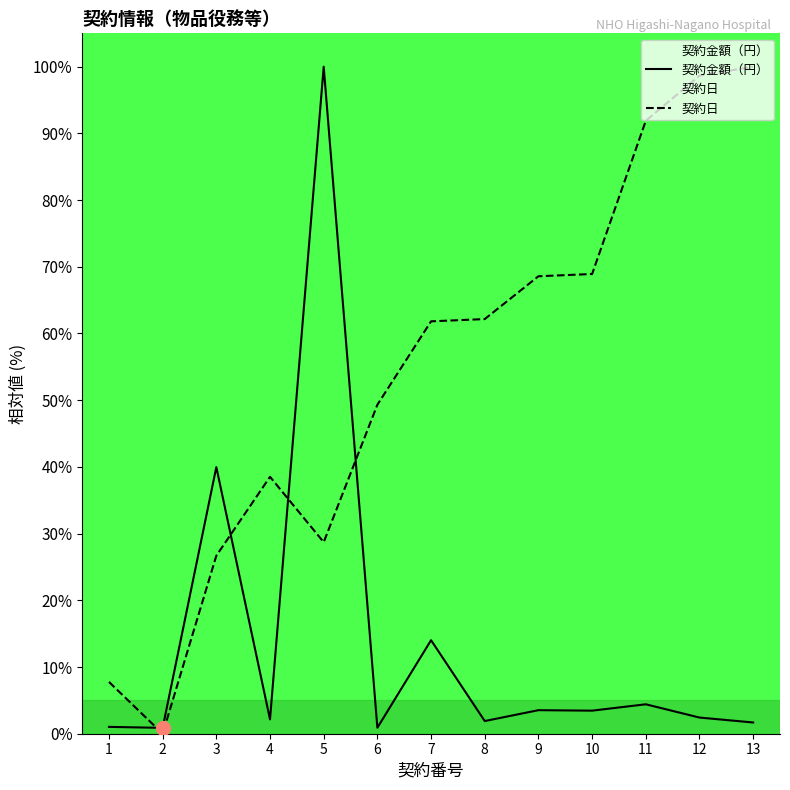

Read the 契約日 value at 4.

38.5